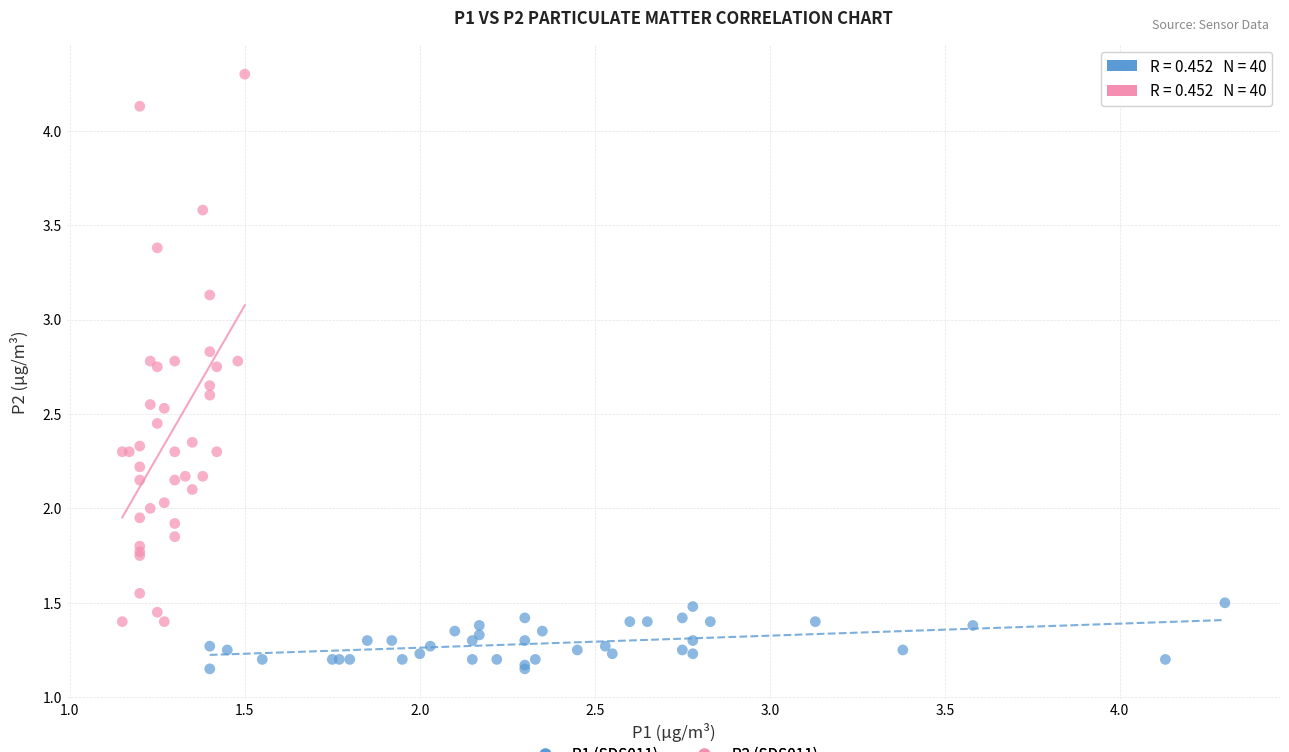

Which series reaches the maximum Y coordinate?

P2 (SDS011)